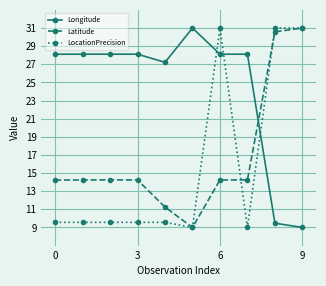

After their last crossing, which series has the higher values: Latitude or Longitude?

Latitude